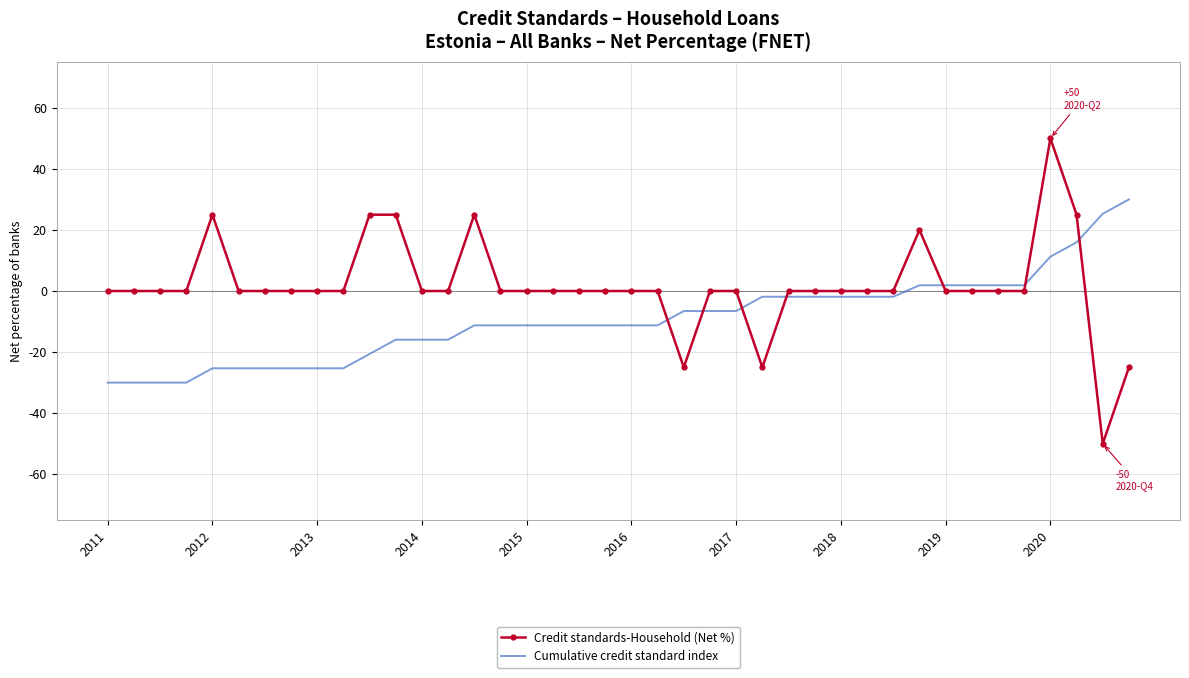

What is the minimum value for Cumulative credit standard index?

-30.0